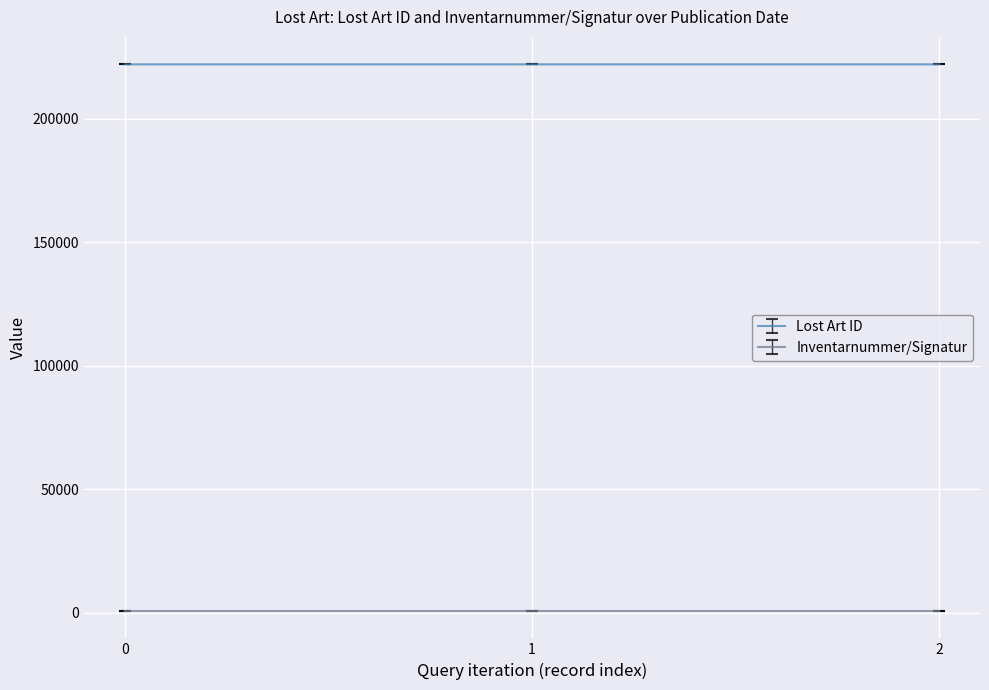

The value of Lost Art ID at 1 is 351609. True or false?

False